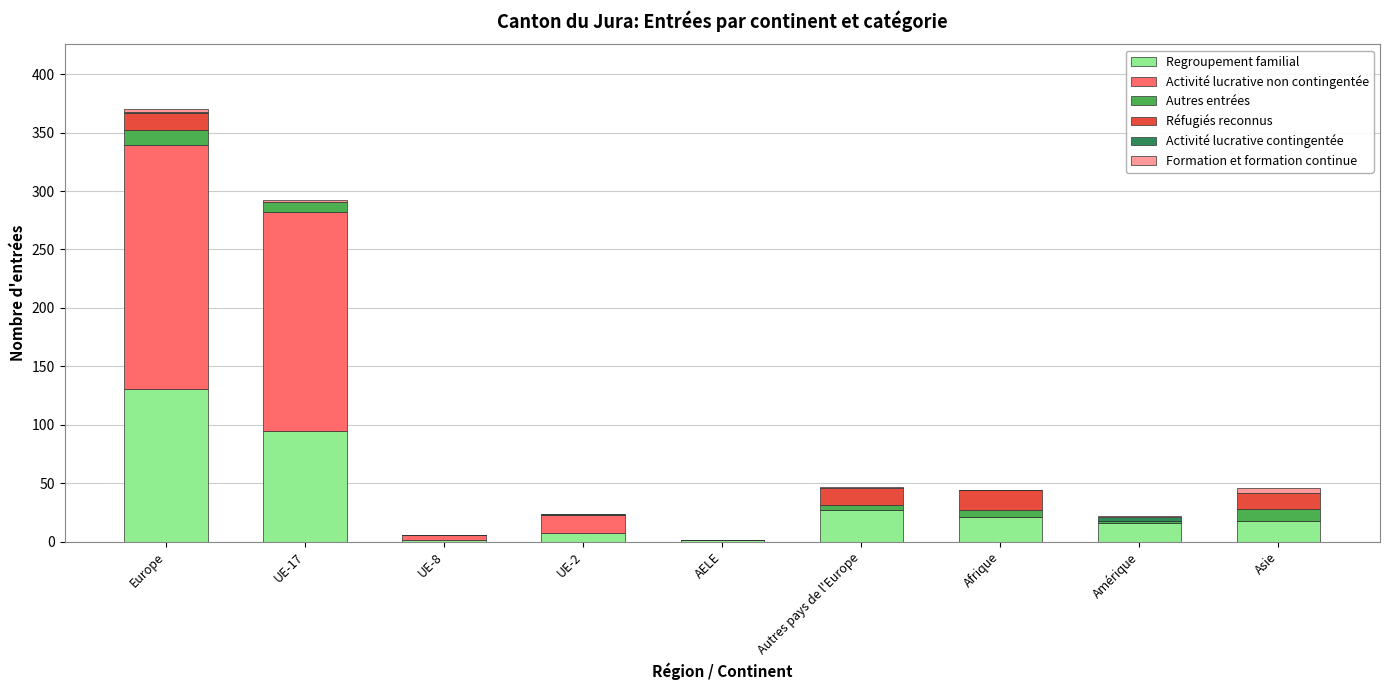

Which category has the highest value in the Regroupement familial series?

Europe